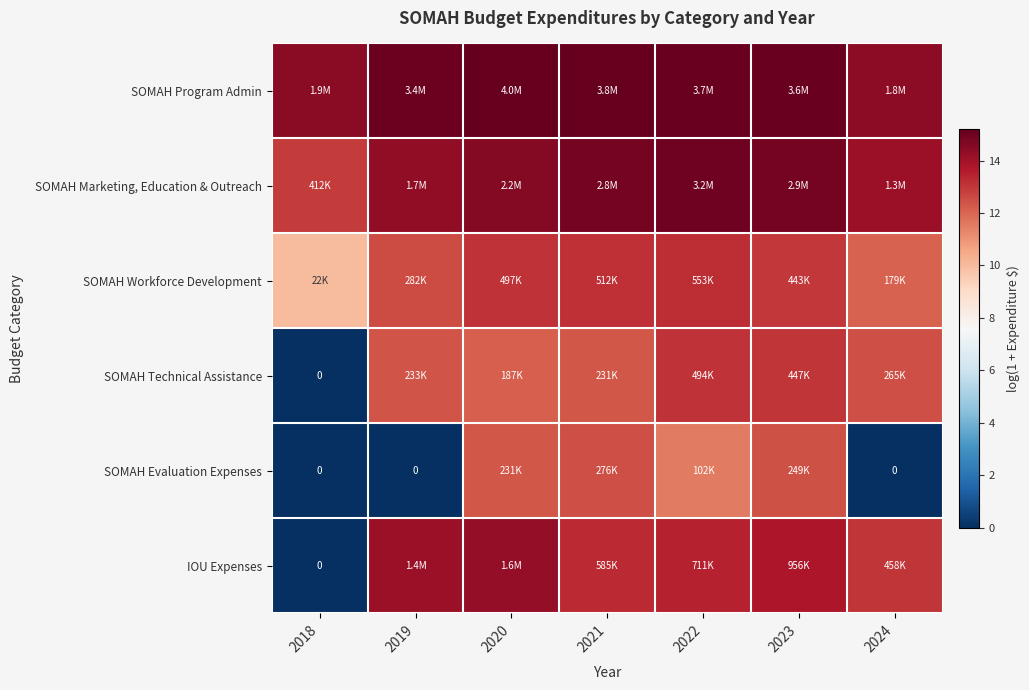

Is it true that IOU Expenses equals 7.7 at 2024?

False